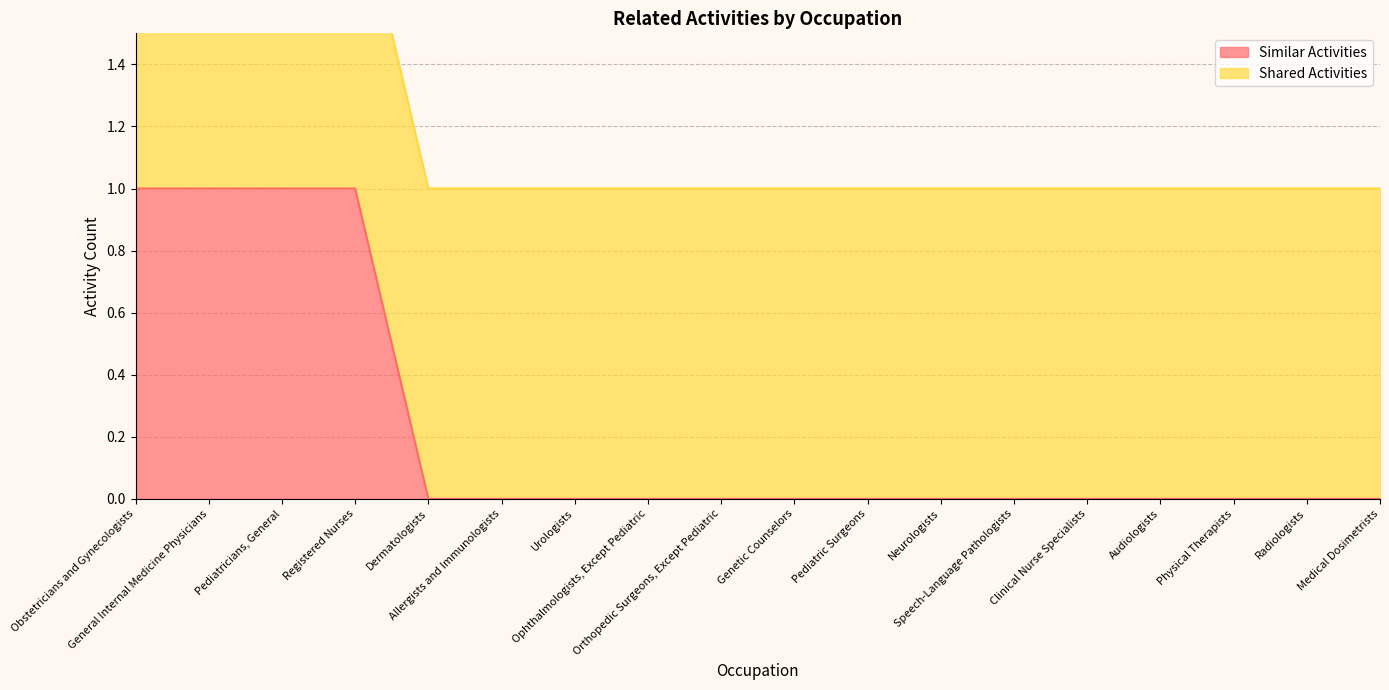

Rank the categories by value from lowest to highest.

Dermatologists, Allergists and Immunologists, Urologists, Ophthalmologists, Except Pediatric, Orthopedic Surgeons, Except Pediatric, Genetic Counselors, Pediatric Surgeons, Neurologists, Speech-Language Pathologists, Clinical Nurse Specialists, Audiologists, Physical Therapists, Radiologists, Medical Dosimetrists, Obstetricians and Gynecologists, General Internal Medicine Physicians, Pediatricians, General, Registered Nurses